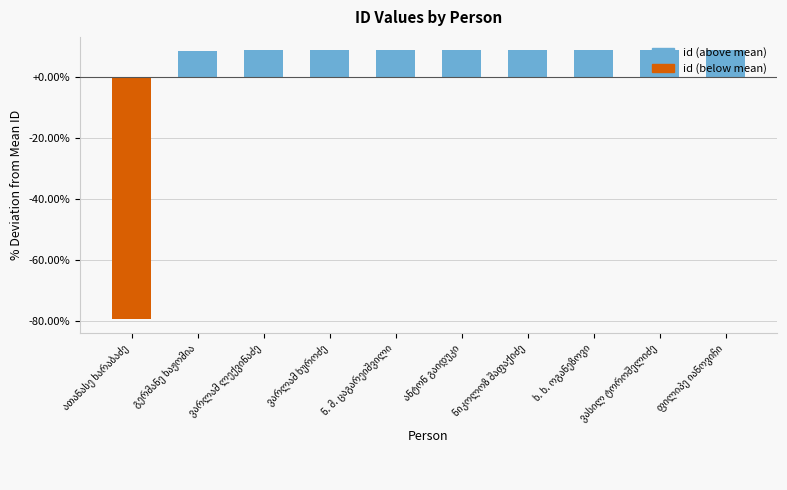

What is the value of the 5th bar from the left?

8.8